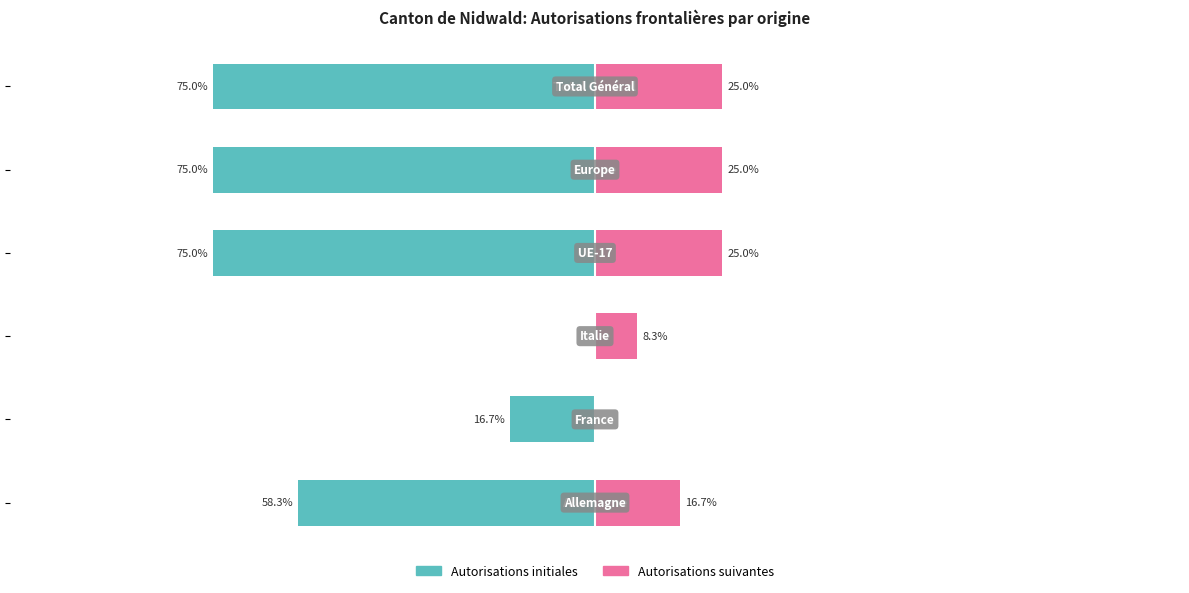

Reading left to right, list all the values displayed in this chart.

Autorisations initiales: -58.3	-16.7	0.0	-75.0	-75.0	-75.0
Autorisations suivantes: 16.7	0.0	8.3	25.0	25.0	25.0